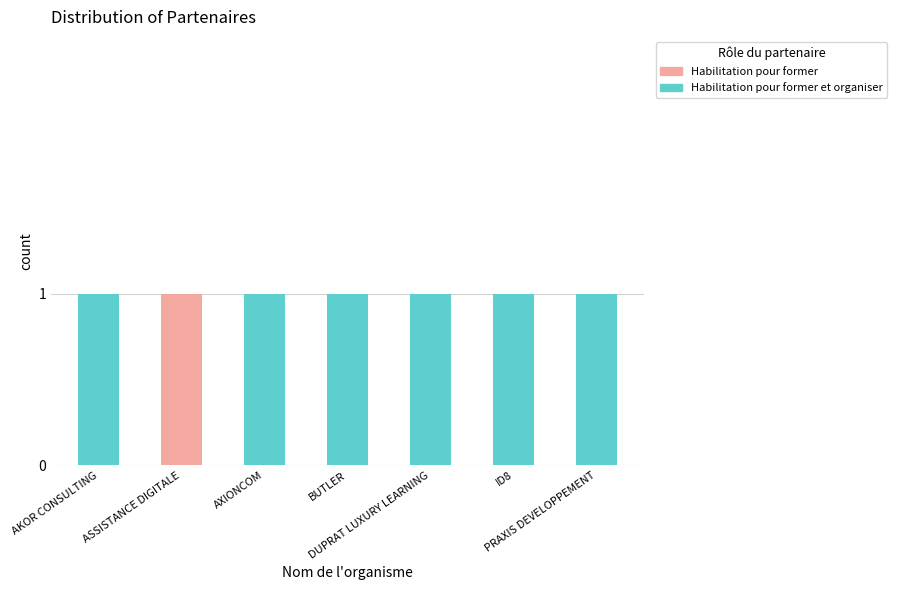

Are the bars horizontal?

No